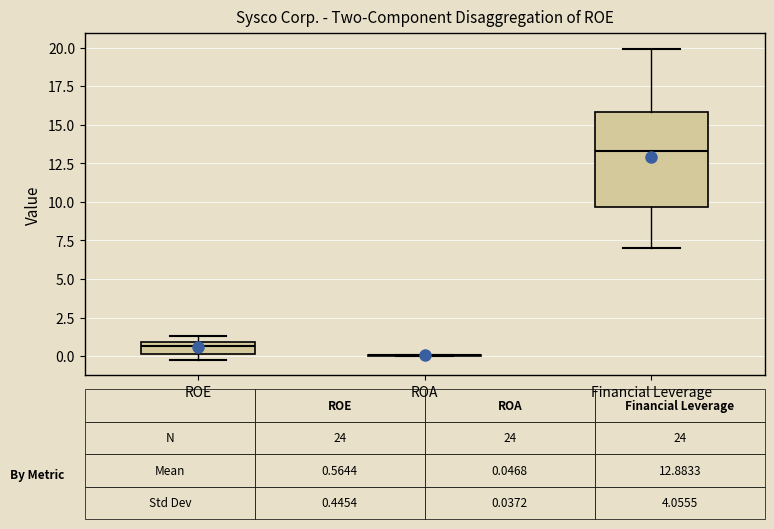

Which box is the tallest, from its lower edge to its upper edge?

Financial Leverage